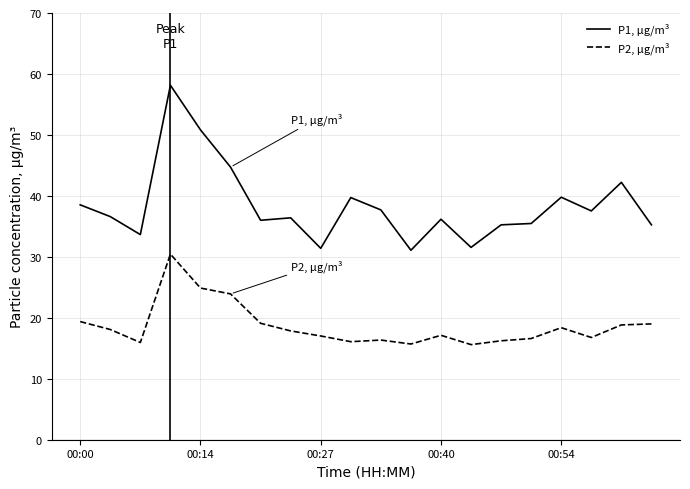

What is the smallest value displayed?

15.6